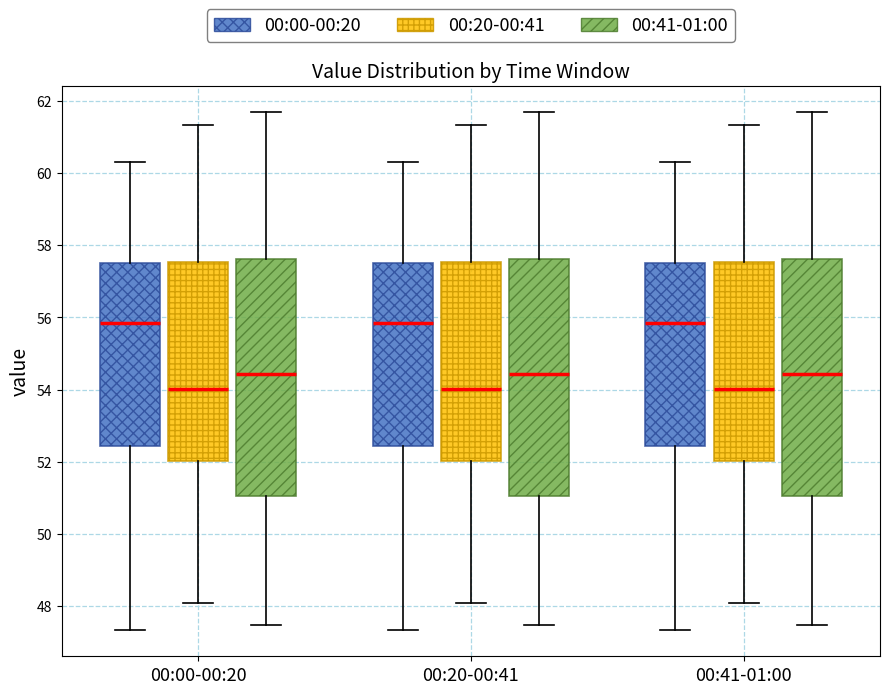

Where does the median line of the box for 00:20-00:41 (00:20-00:41) sit on the y-axis? The values are not printed on the chart, so give them approximately, as read against the axis.

54.0